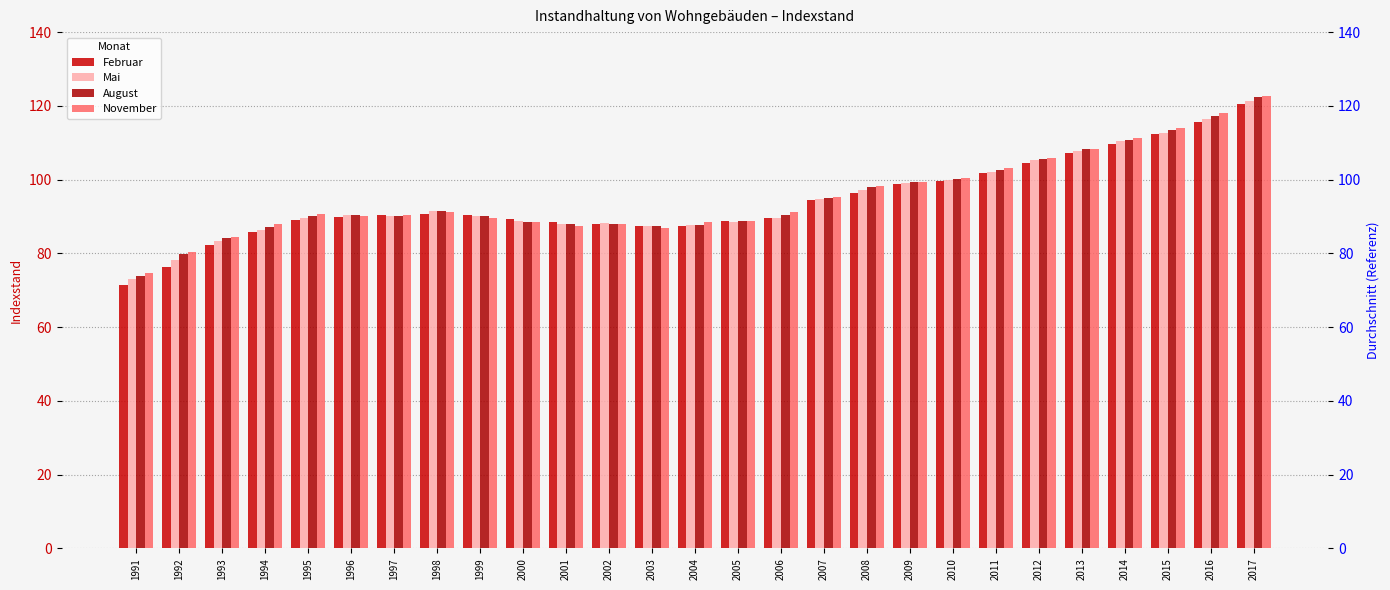

At 2013, list the series in order from smallest to largest.

Februar, Mai, August, November